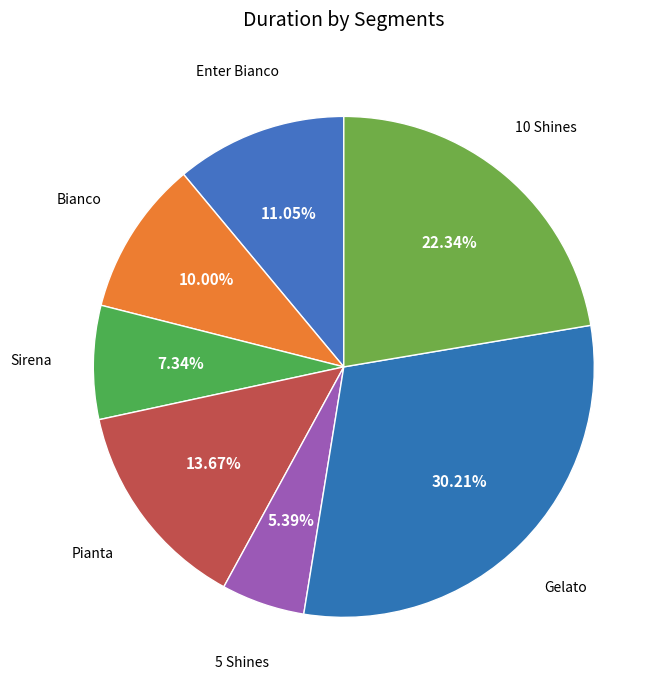

Count the number of slices in the pie.

7